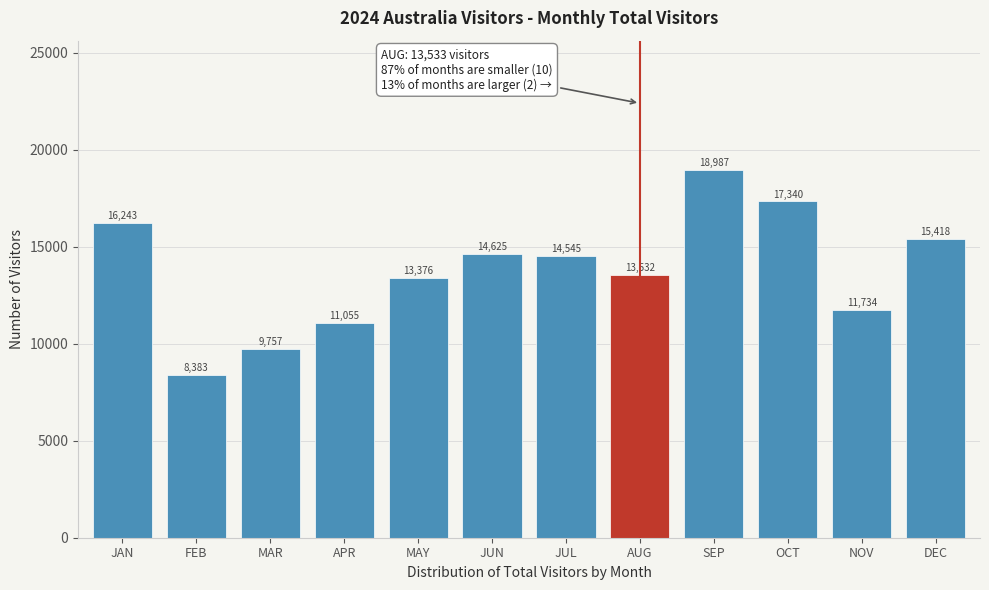

Where is the data nearest to the value 13685?

AUG